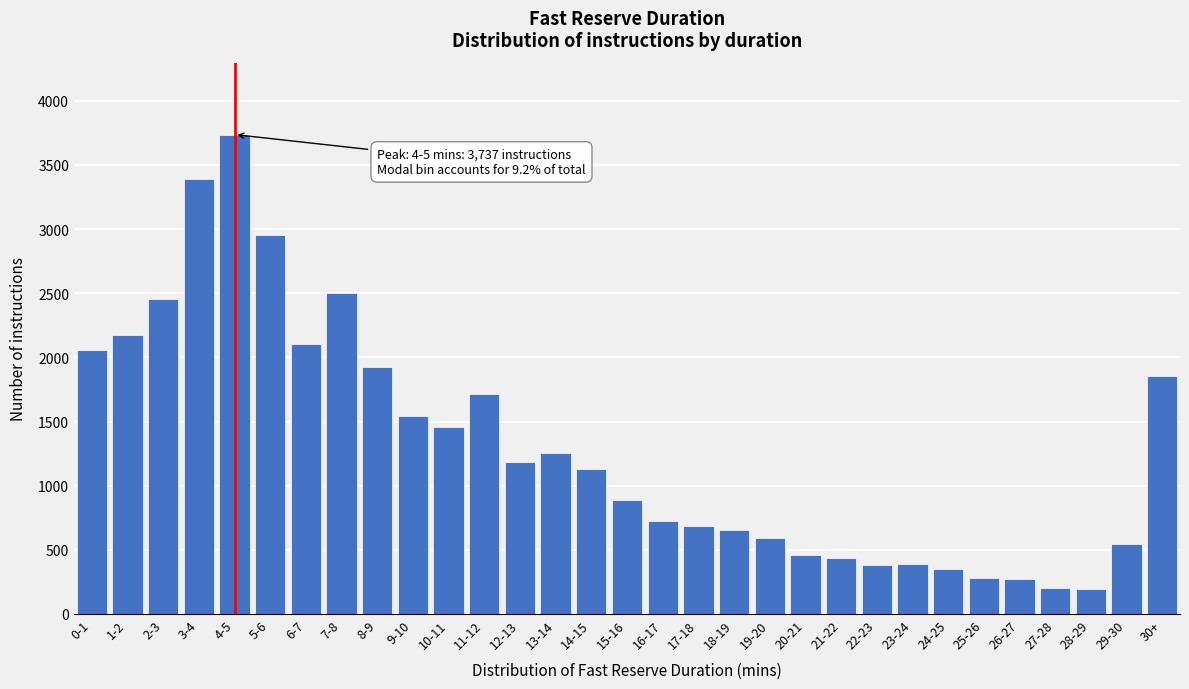

What is the value of the 15th bar from the left?

1130